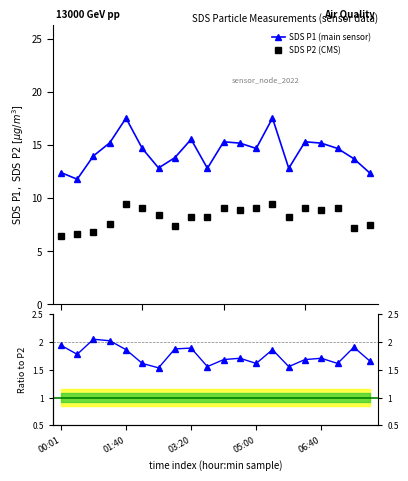

True or false: SDS P2 (CMS) has more than 0 points higher than both neighbors.

True